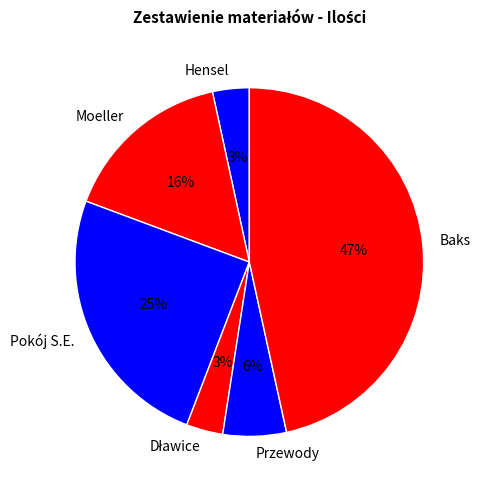

The Przewody slice represents 1% of the pie. True or false?

False